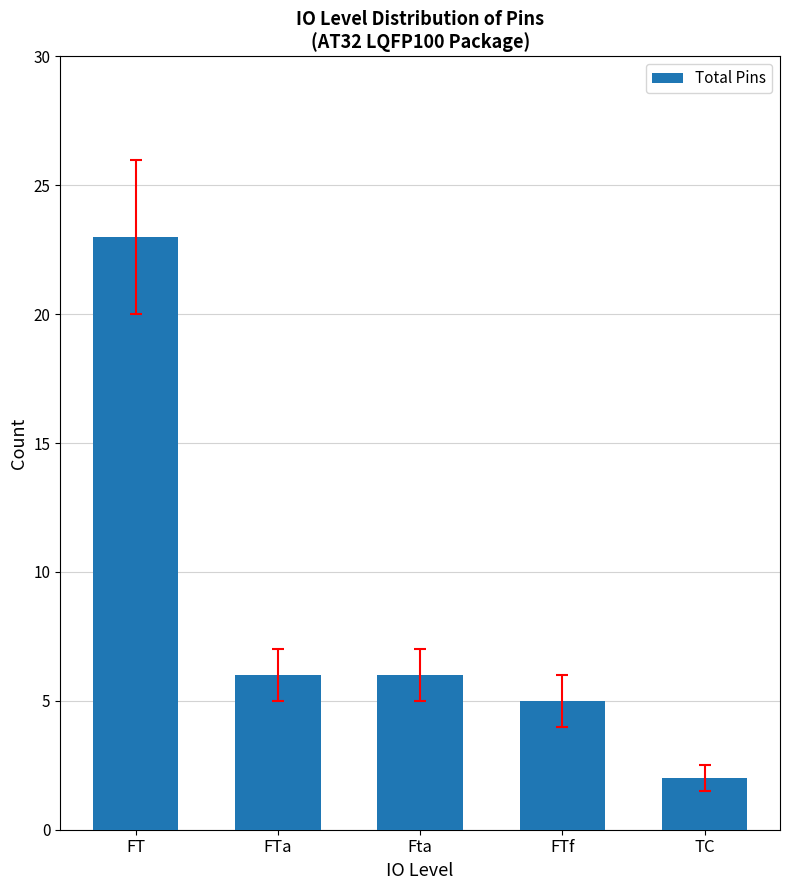

What is the change in value from FT to FTf?

-18